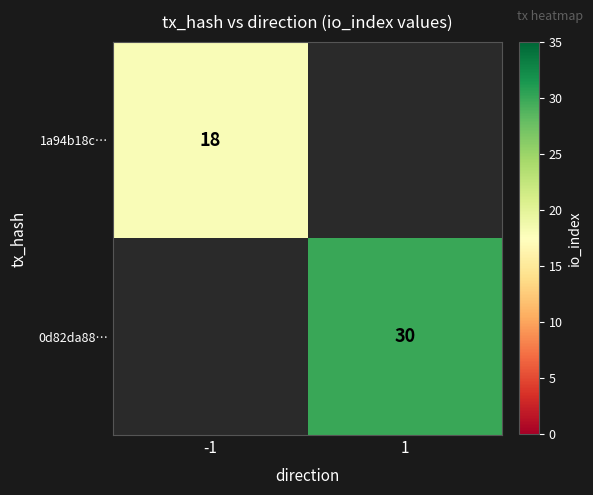

True or false: 0d82da88… has a value of 30 at 1.

True